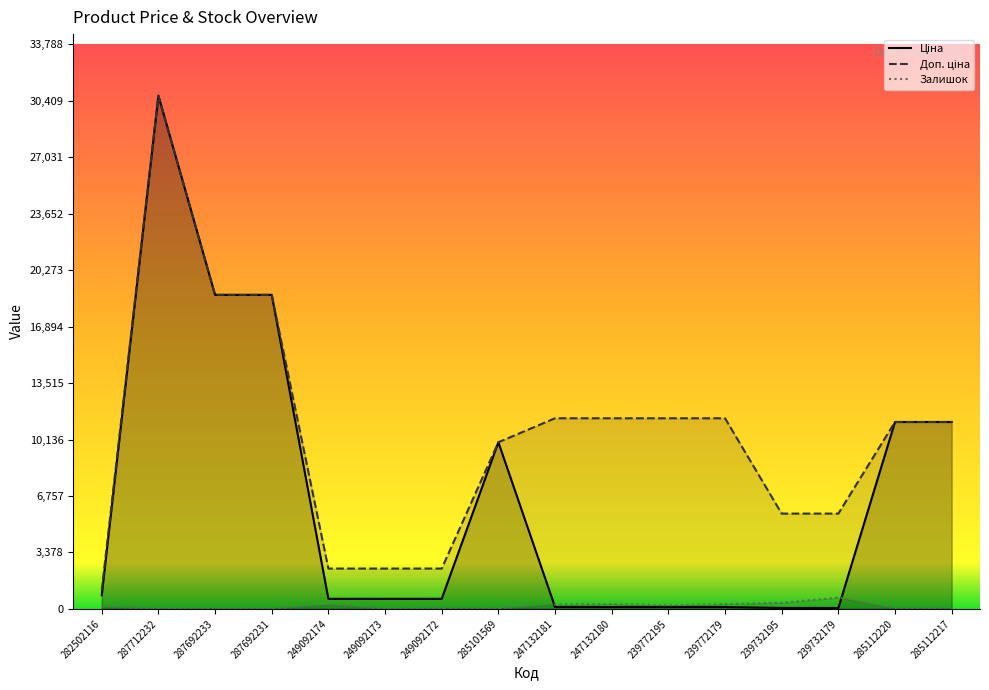

How many lines are shown in the chart?

3